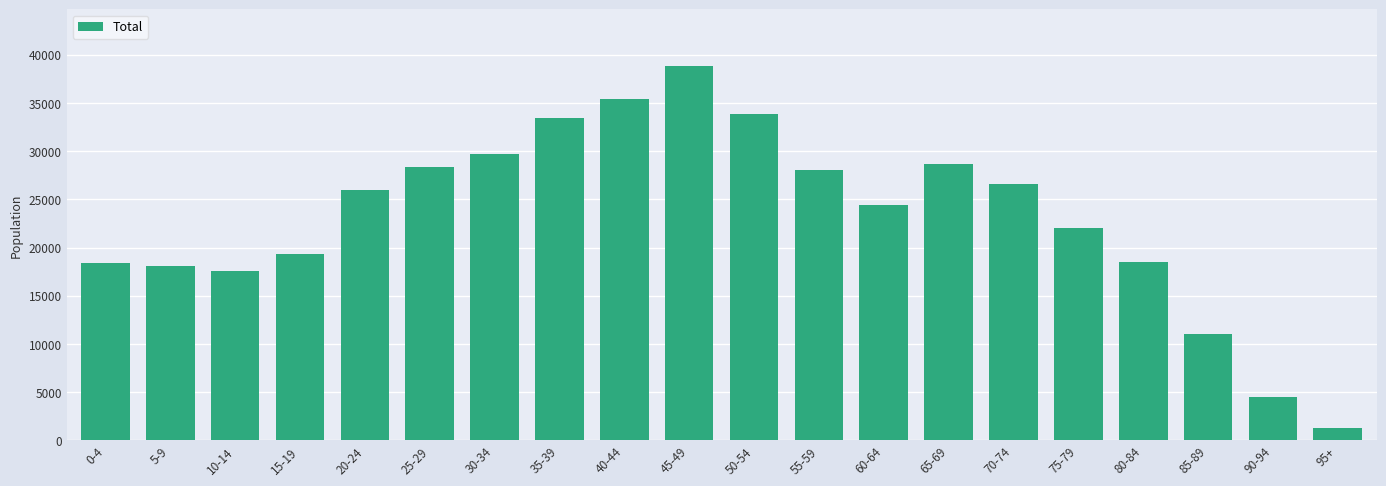

Between 30-34 and 90-94, which is larger?

30-34